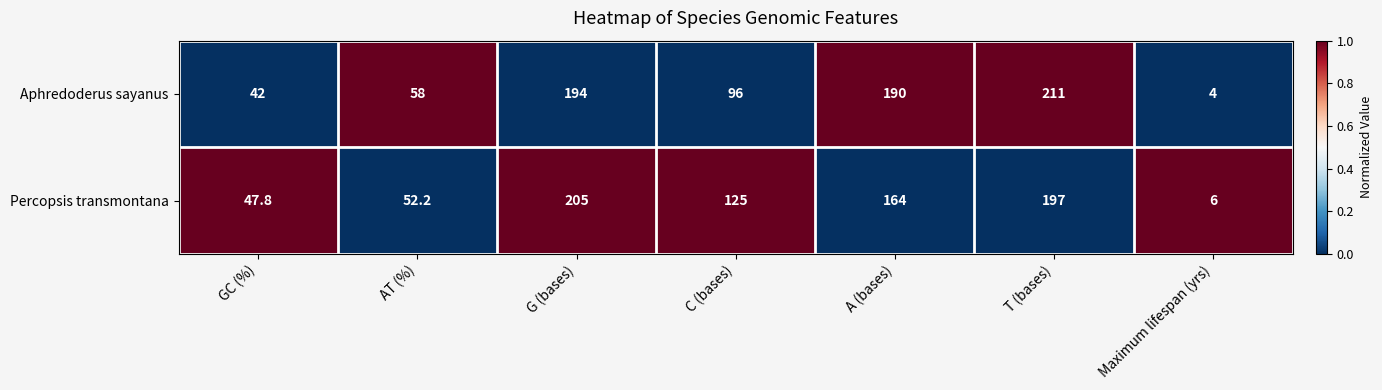

At G (bases), list the series in order from largest to smallest.

Percopsis transmontana, Aphredoderus sayanus